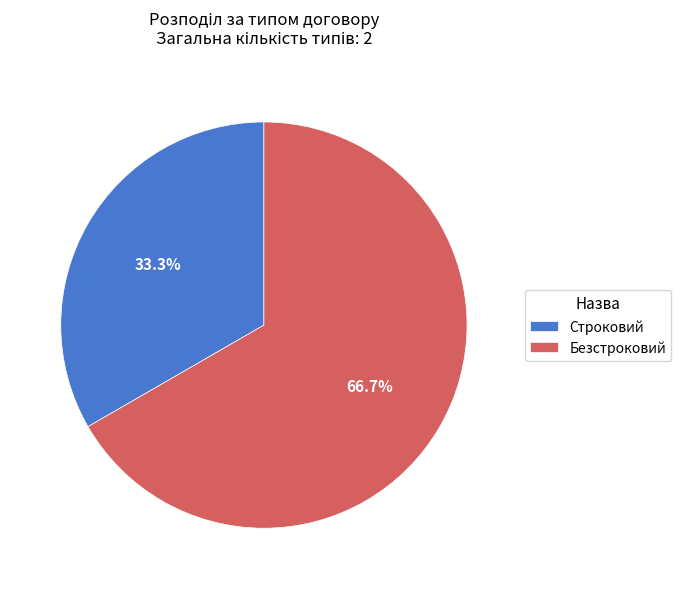

Which slice is the largest?

Безстроковий